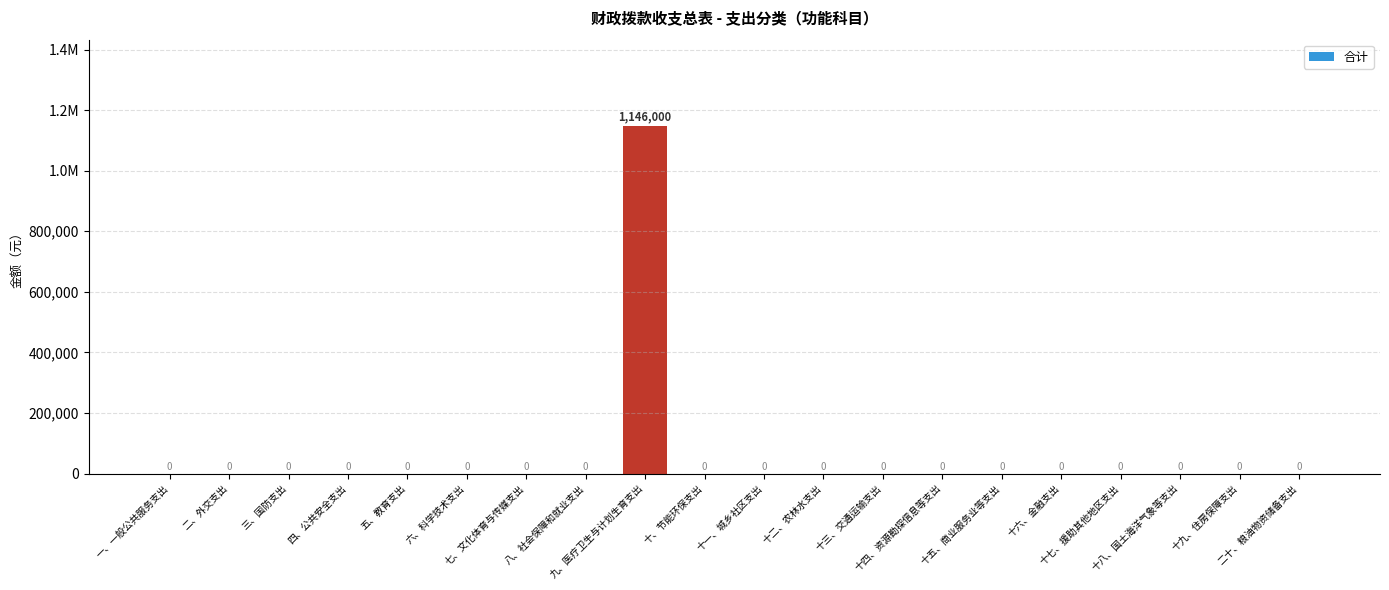

Are the bars horizontal?

No